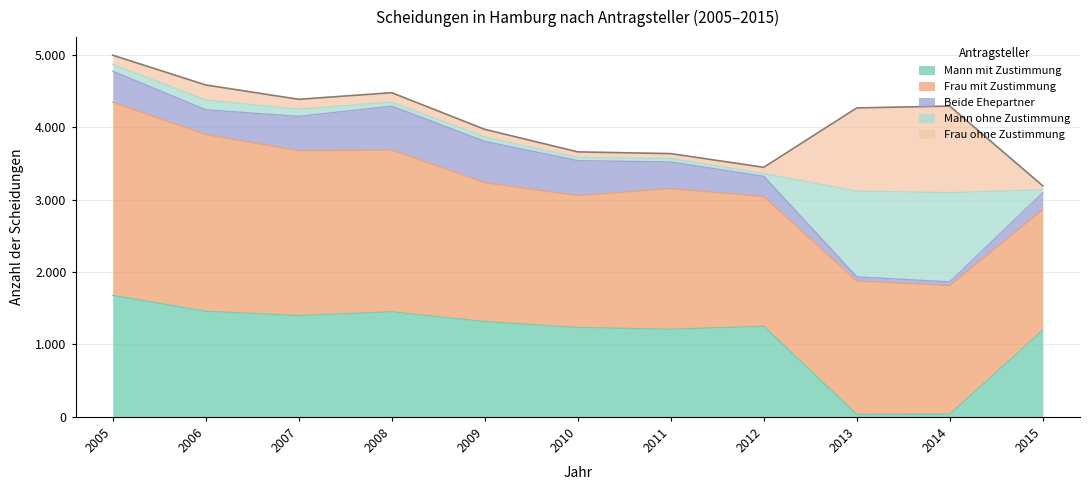

The value of Mann mit Zustimmung at 2006 is 2513. True or false?

False